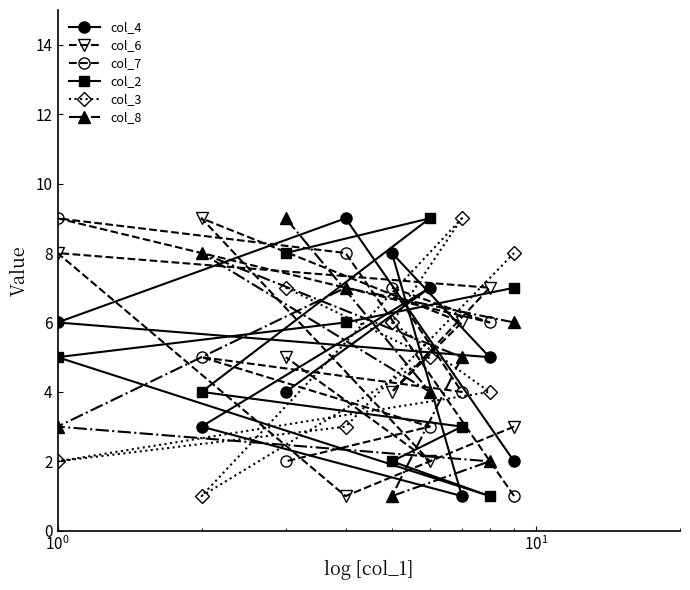

In col_2, how many points are higher than both neighbors (excluding endpoints)?

1